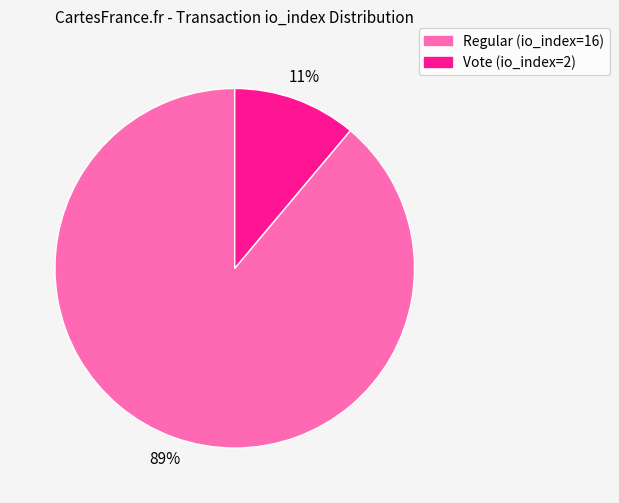

To the nearest percent, what portion does Vote (io_index=2) represent?

11%